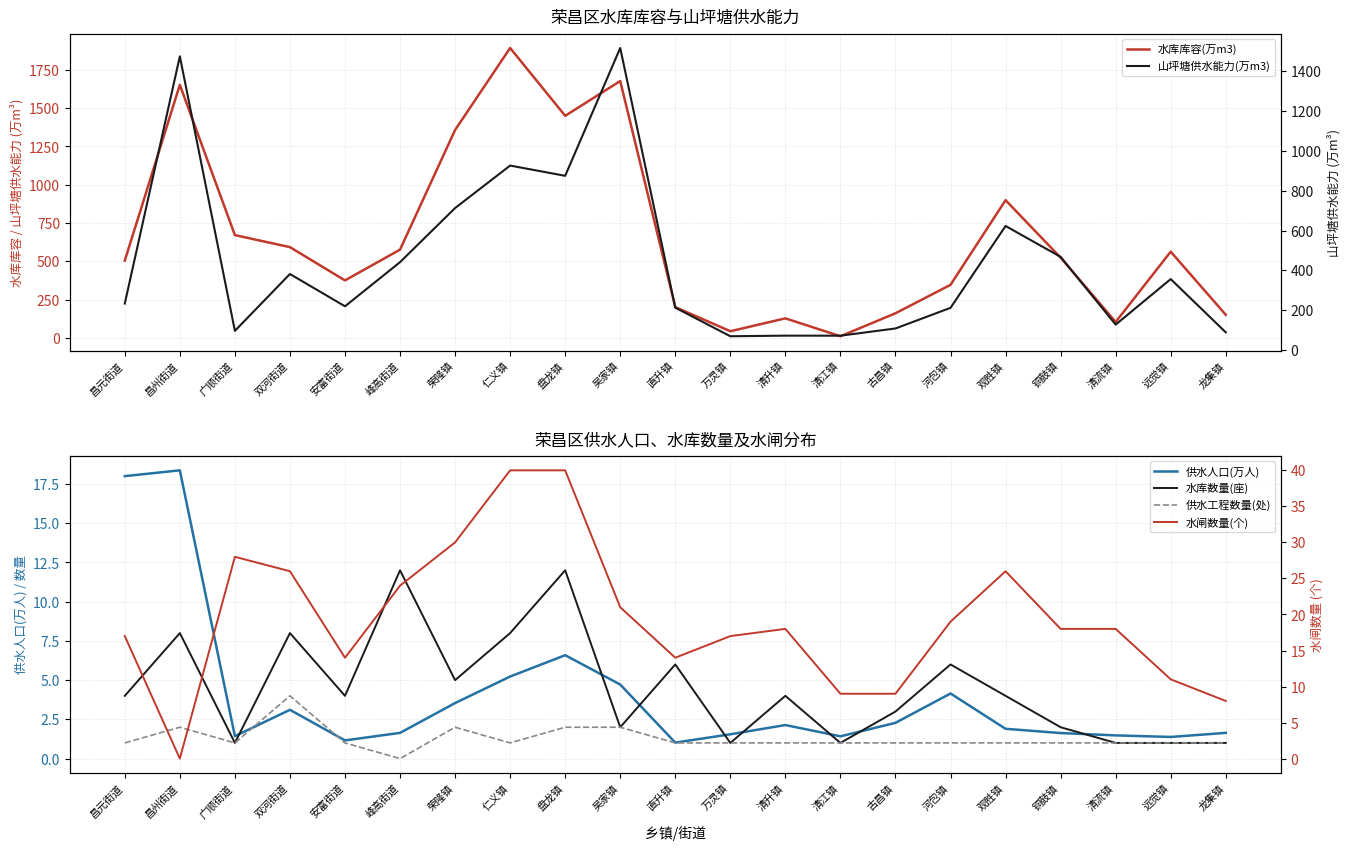

Does the chart display data point markers on the line(s)?

No